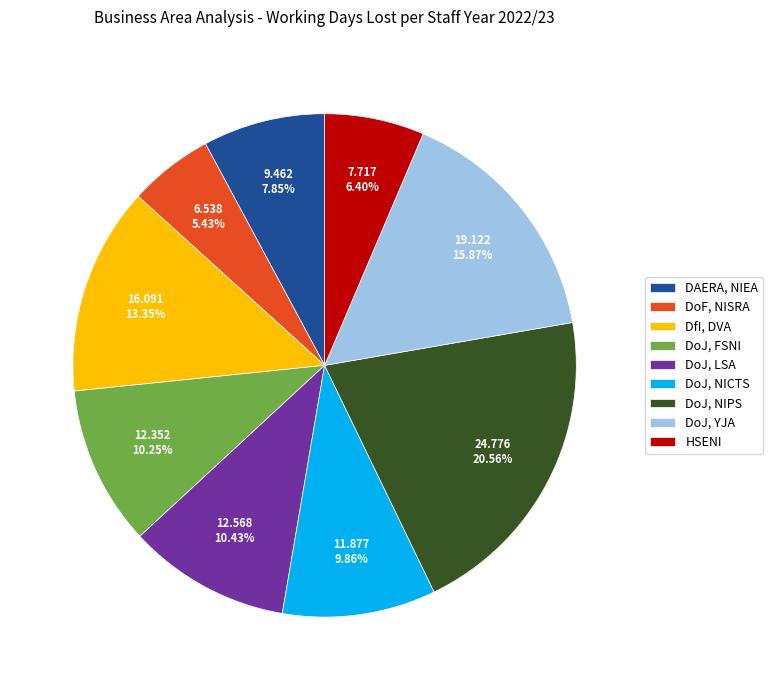

To the nearest percent, what is the difference between the largest and smallest slice percentages?

15%